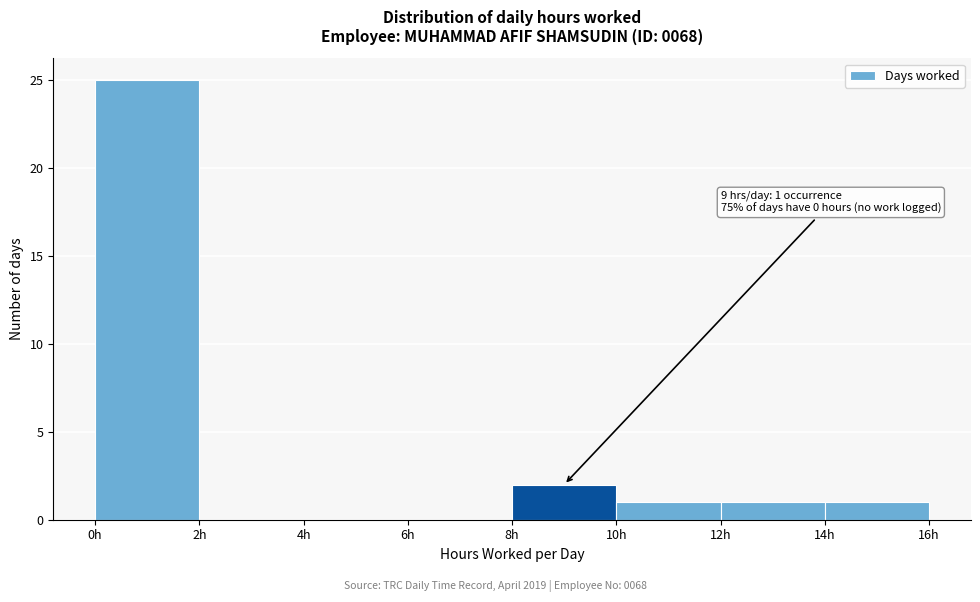

Which range on the x-axis has the tallest bar?

0 to 2